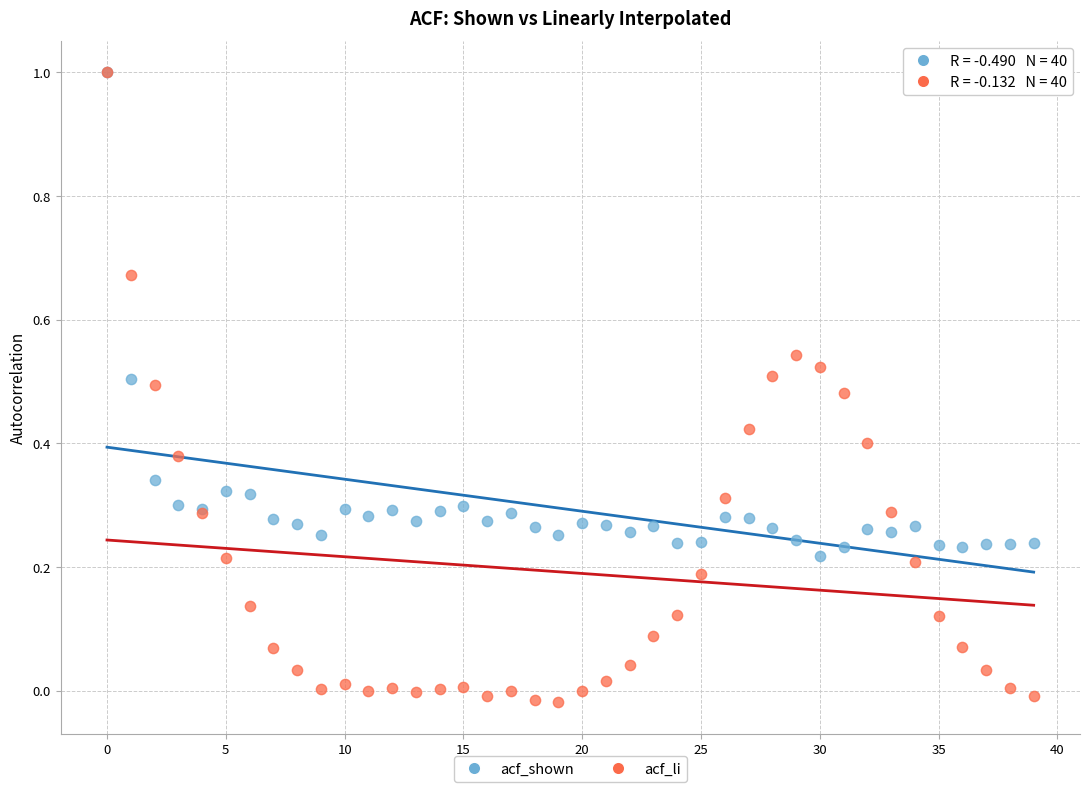

Which series reaches the minimum Y coordinate?

acf_li